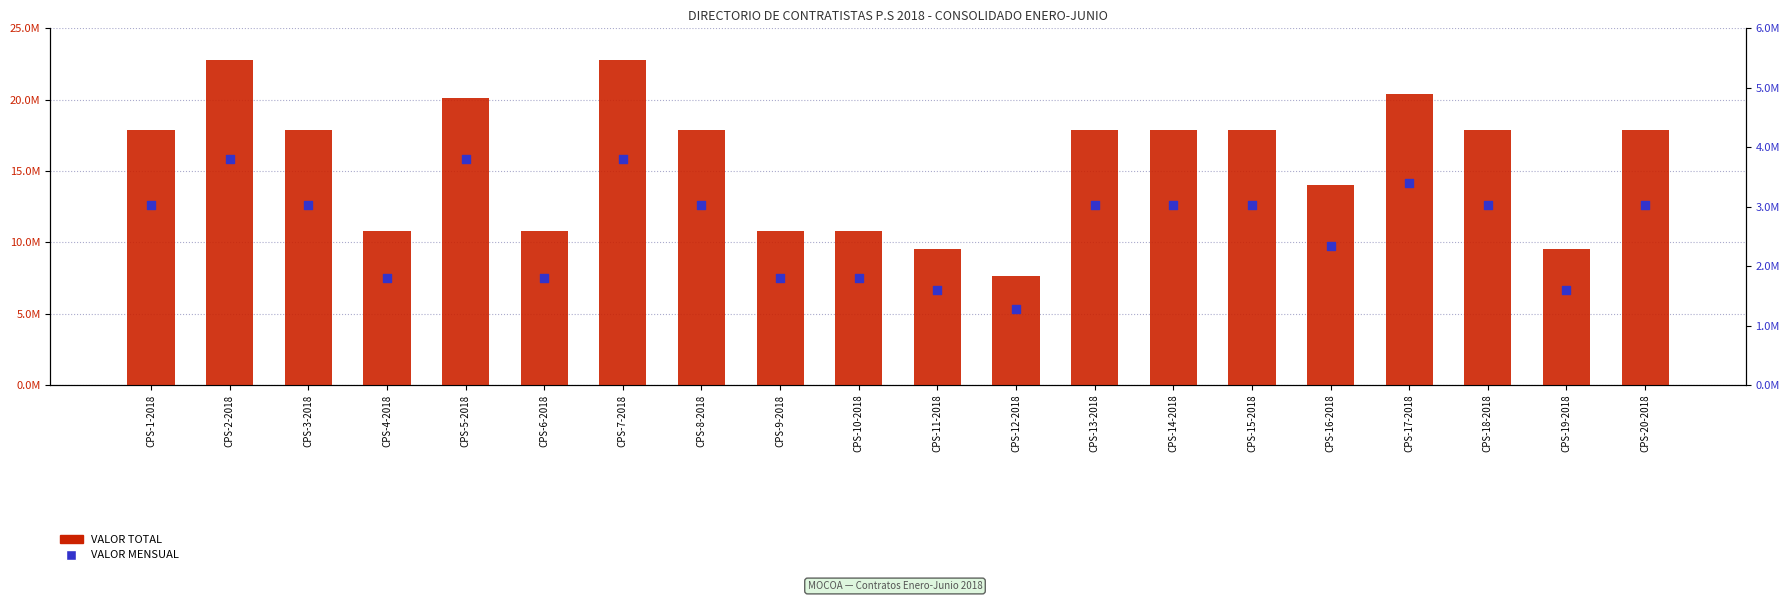

What are all the series names shown in the legend?

VALOR TOTAL, VALOR MENSUAL